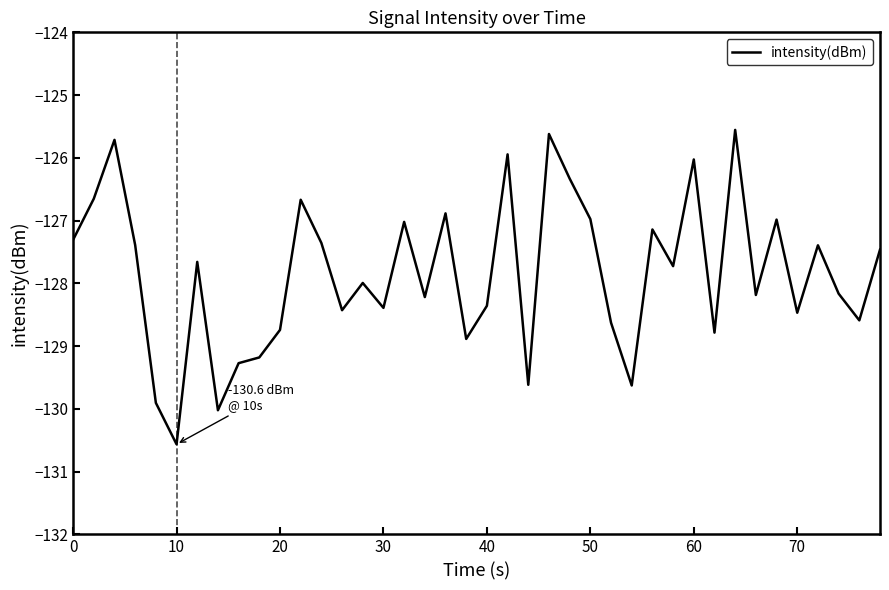

What is the minimum value shown in the chart?

-130.6